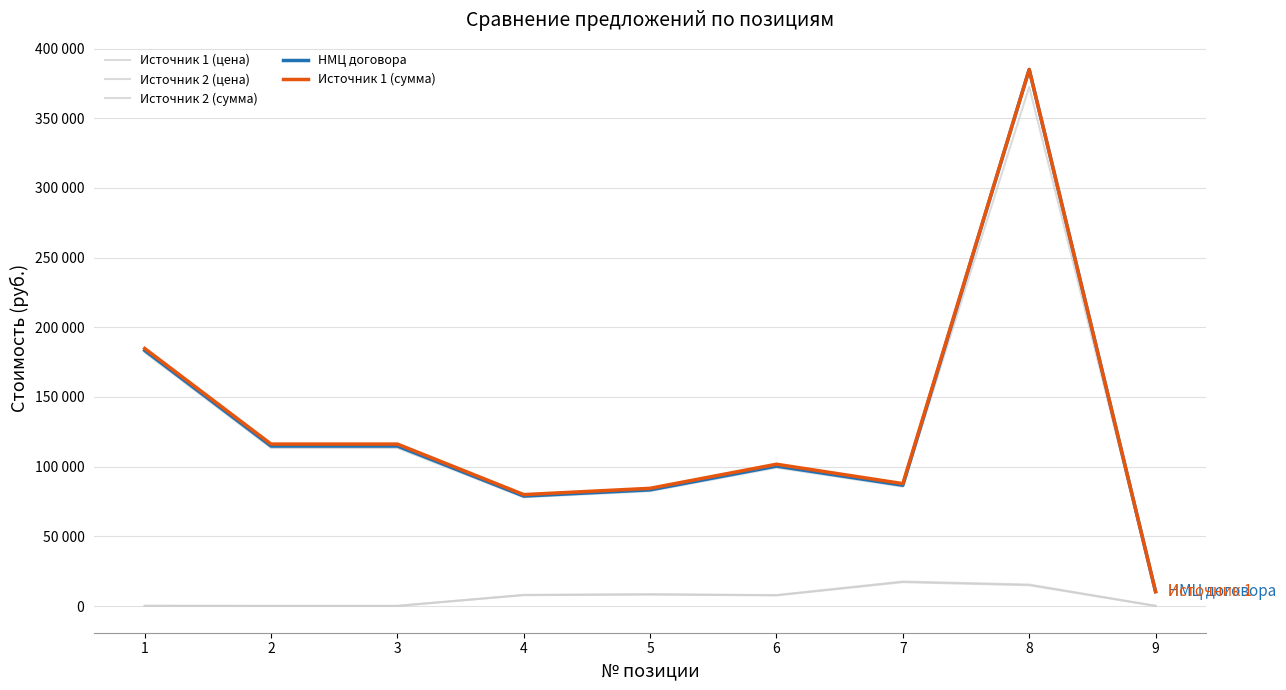

The value of Источник 2 (цена) at 1 is 73.6. True or false?

False